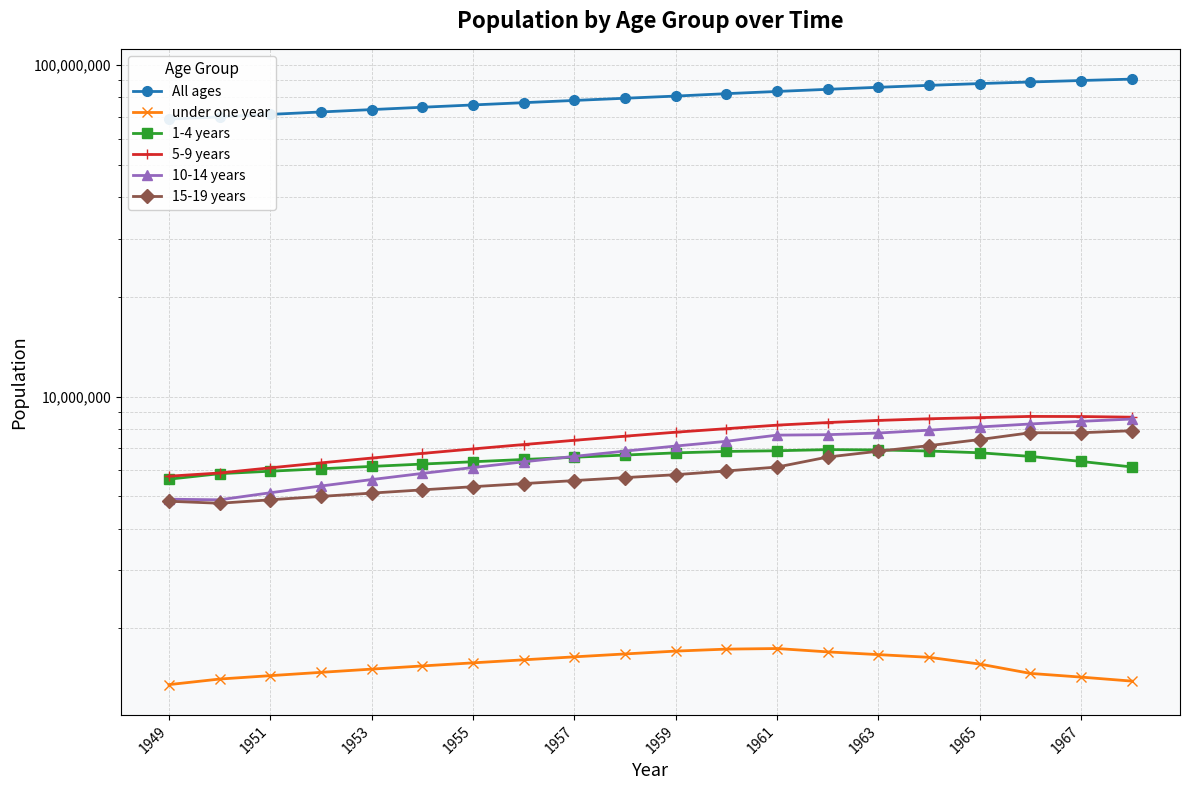

In 1-4 years, how many points are higher than both neighbors (excluding endpoints)?

1